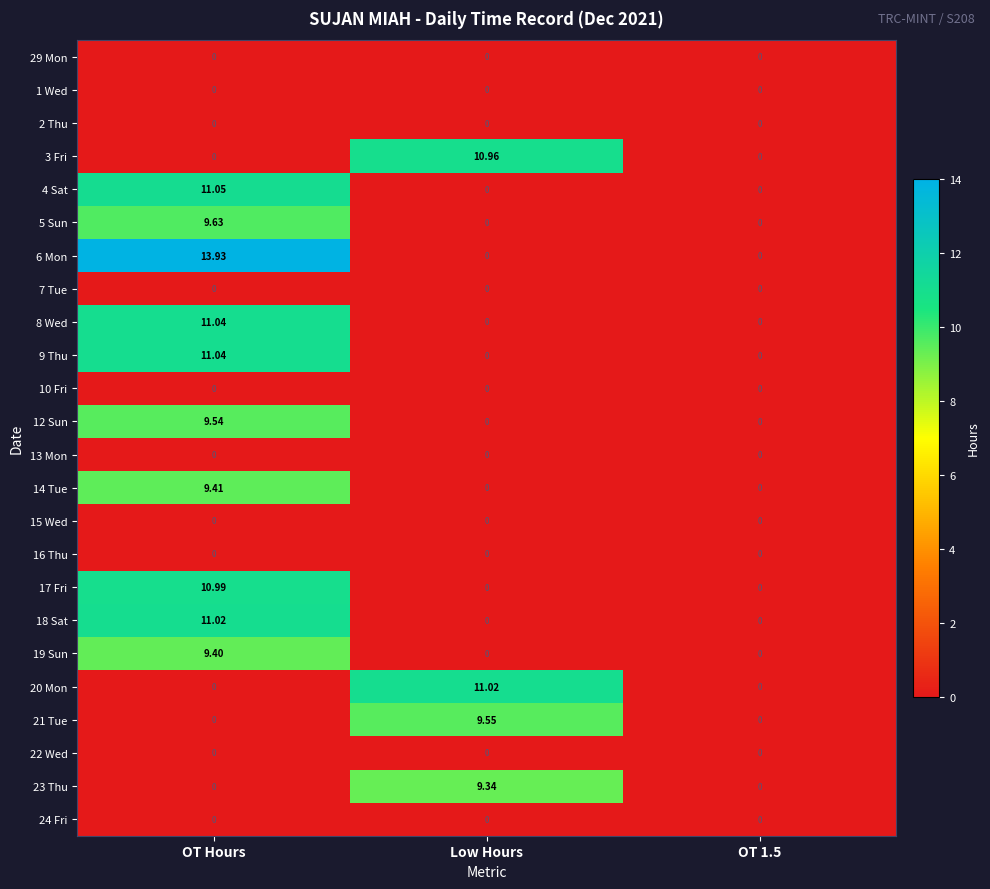

At which label does 23 Thu reach its peak?

Low Hours